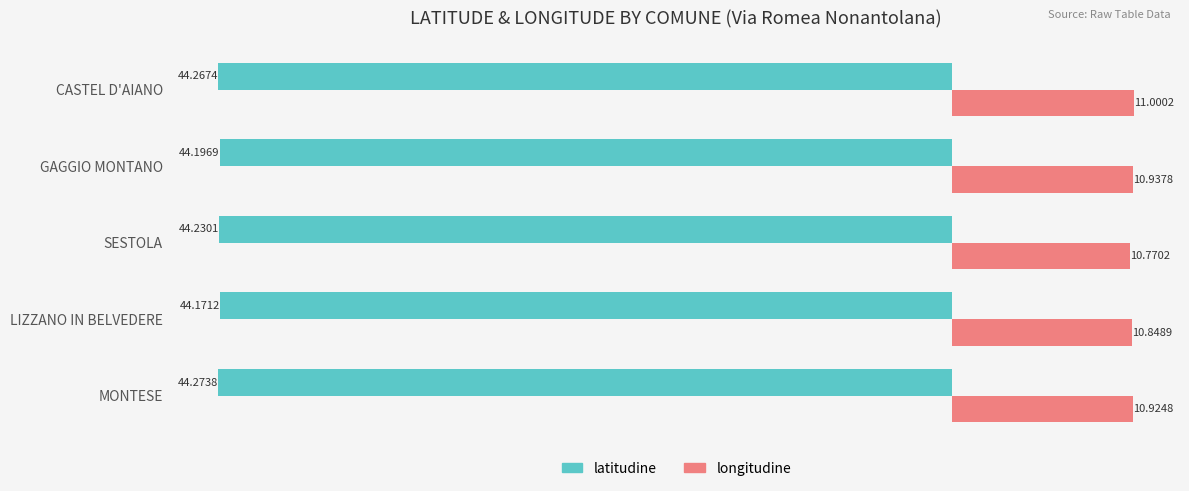

Rank the series at MONTESE from highest to lowest value.

longitudine, latitudine